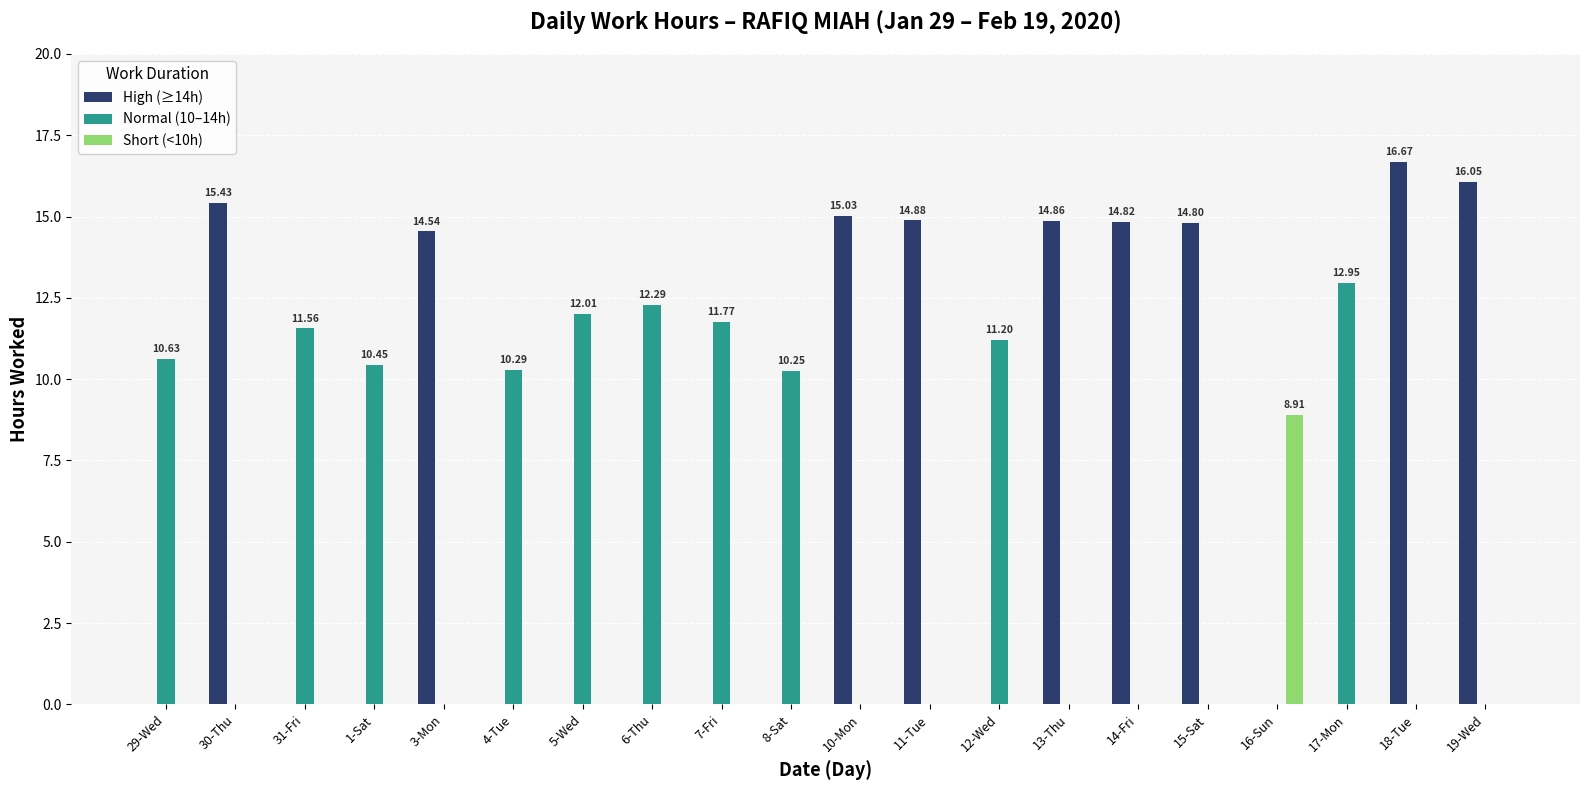

Which category has the highest value in the Short (<10h) series?

16-Sun